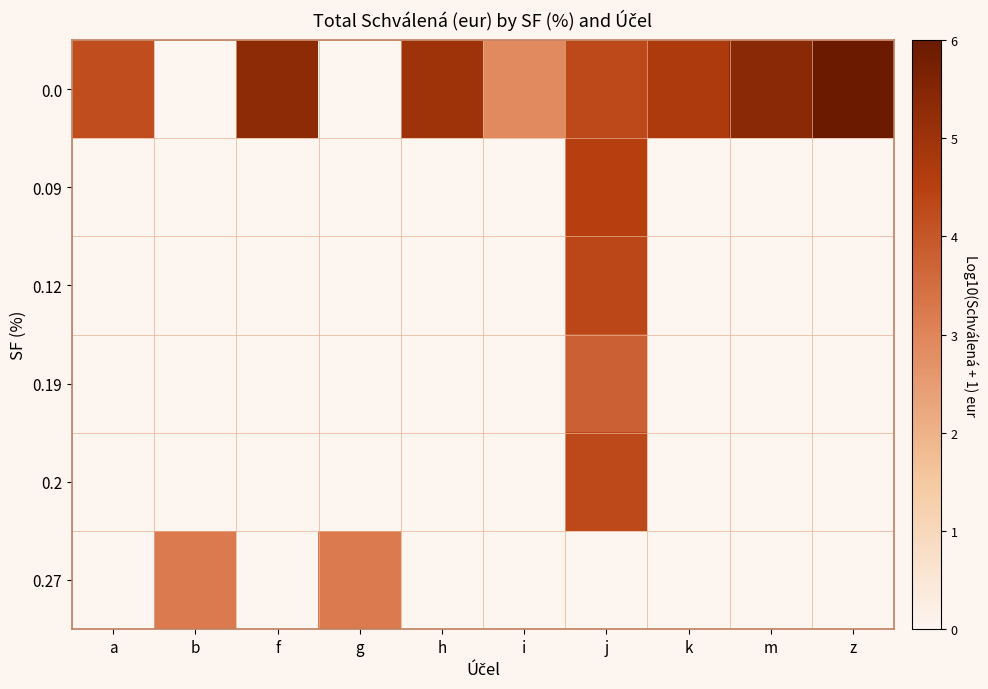

What is the total value across all series at m?

5.4